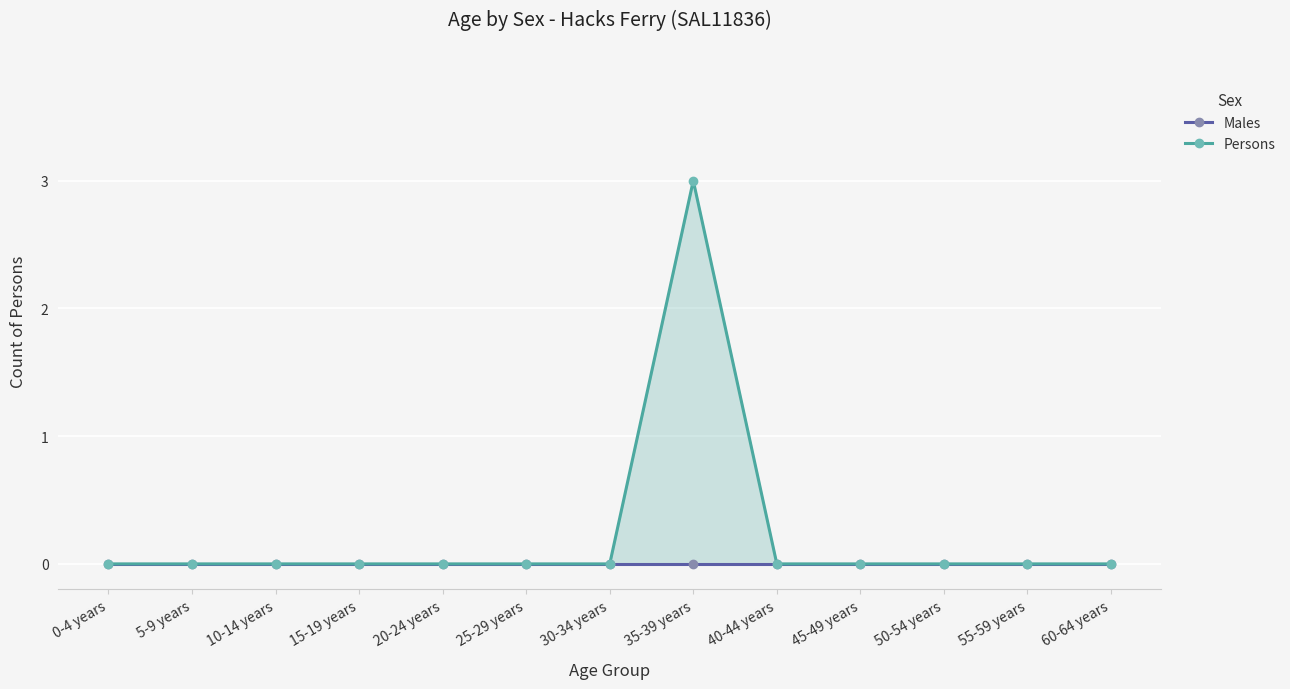

How many Persons values are between 0 and 1?

12